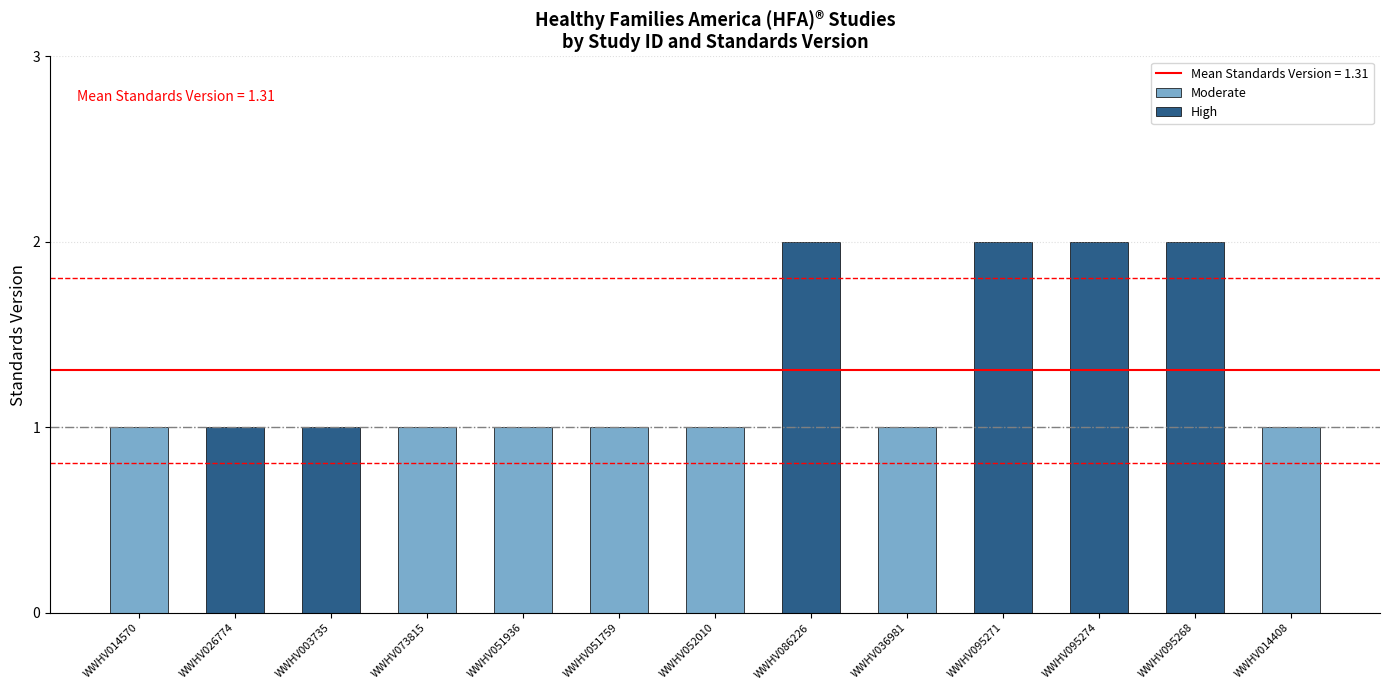

Is it true that the value at WWHV073815 is 1?

True